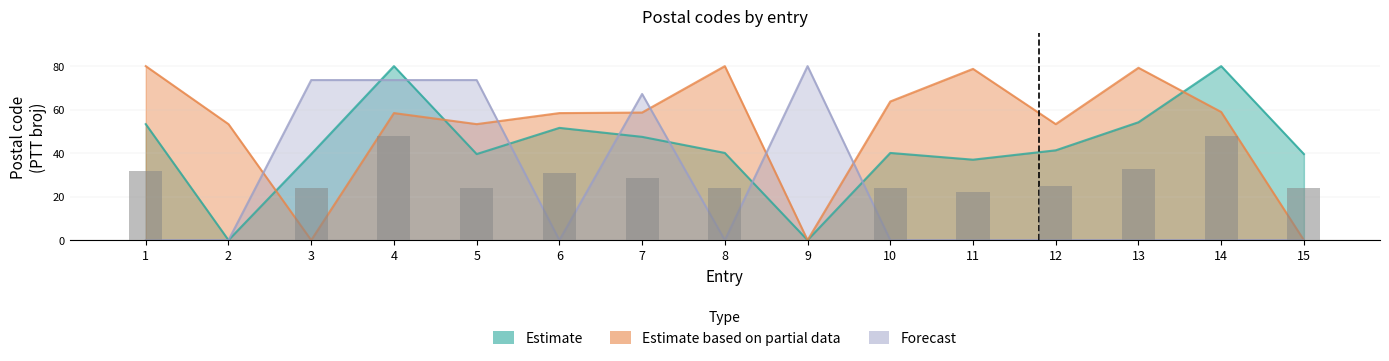

At which label is Forecast closest to 40?

7